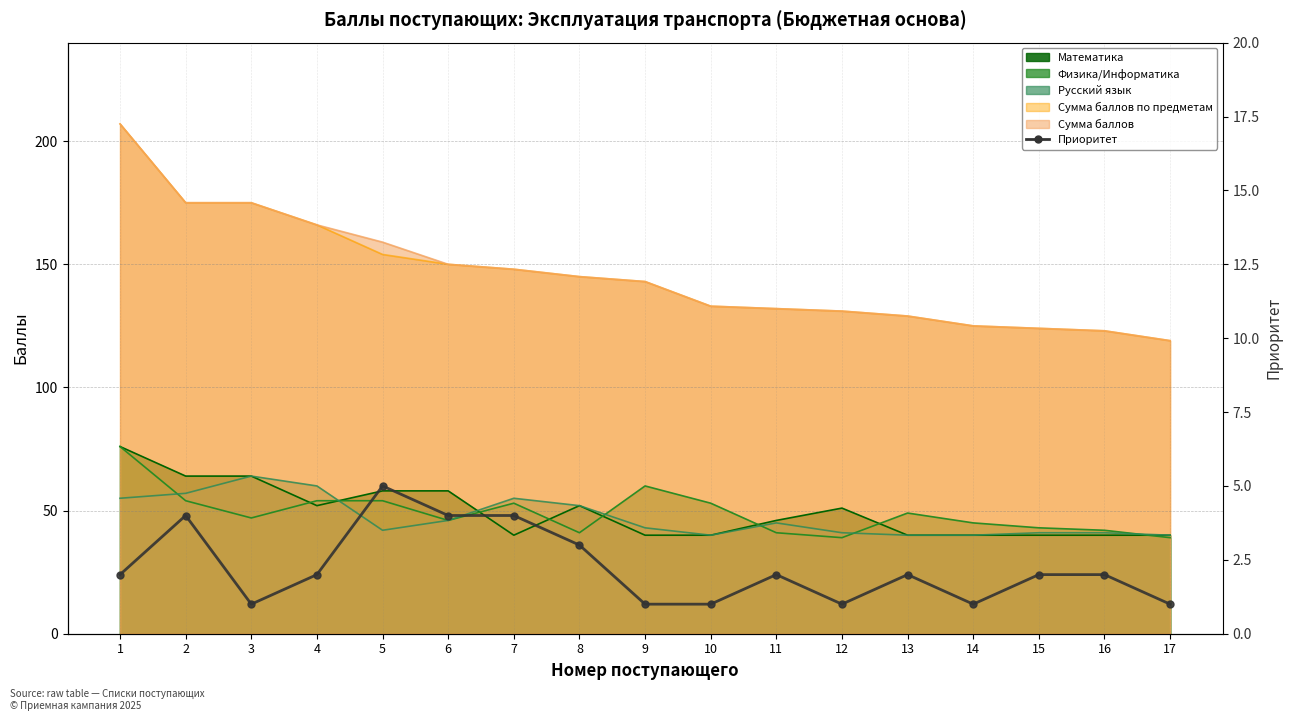

Is it true that the value at 7 is 2?

False